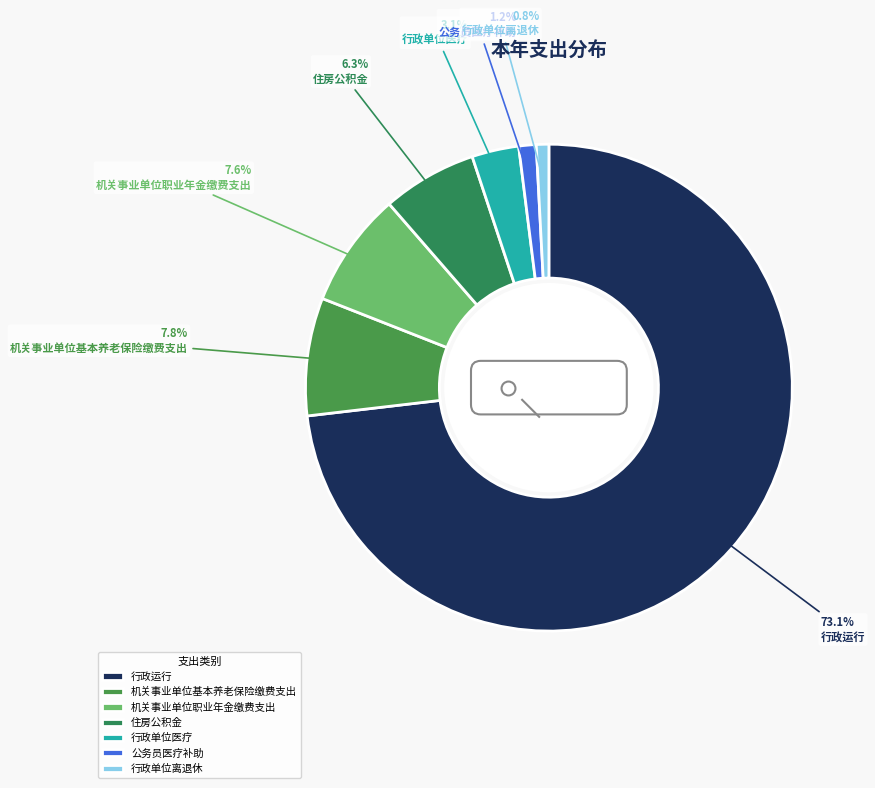

To the nearest percent, what portion does 行政单位离退休 represent?

1%